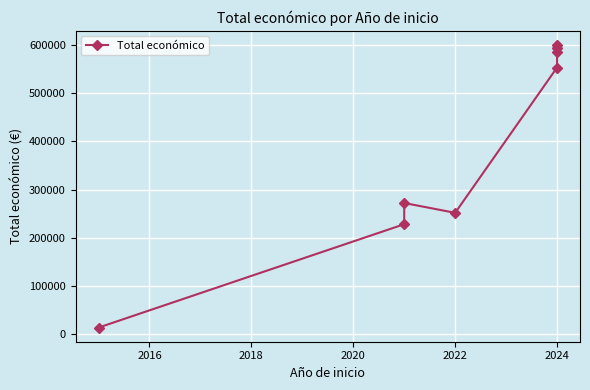

What is the sum of the values at 2024 and 2022?

851560